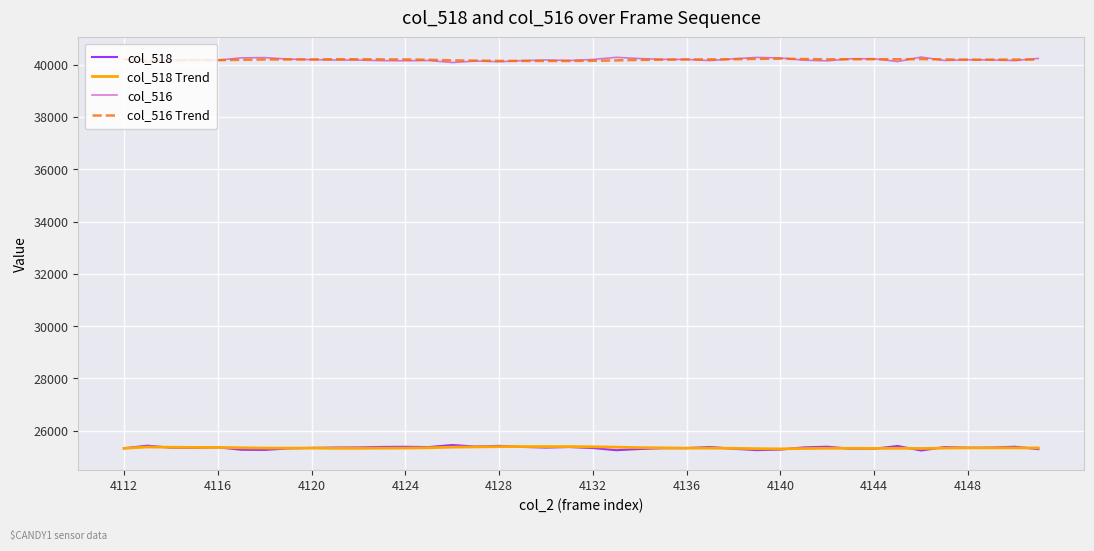

What is the lowest value of the col_518 series?

25246.0